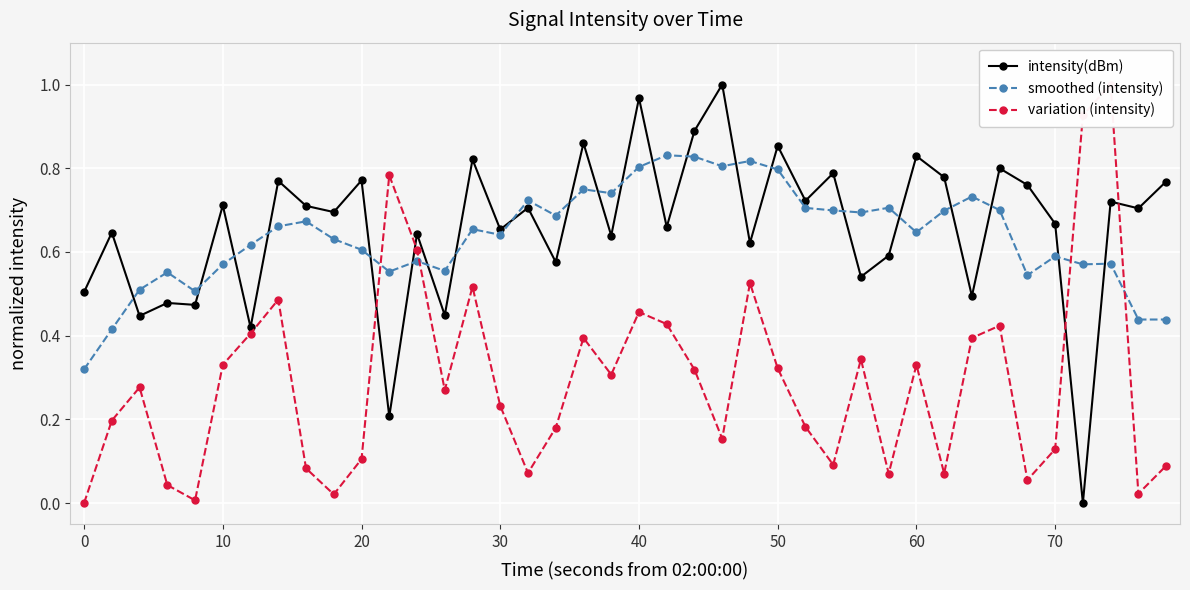

True or false: variation (intensity) has more than 0 points higher than both neighbors.

True